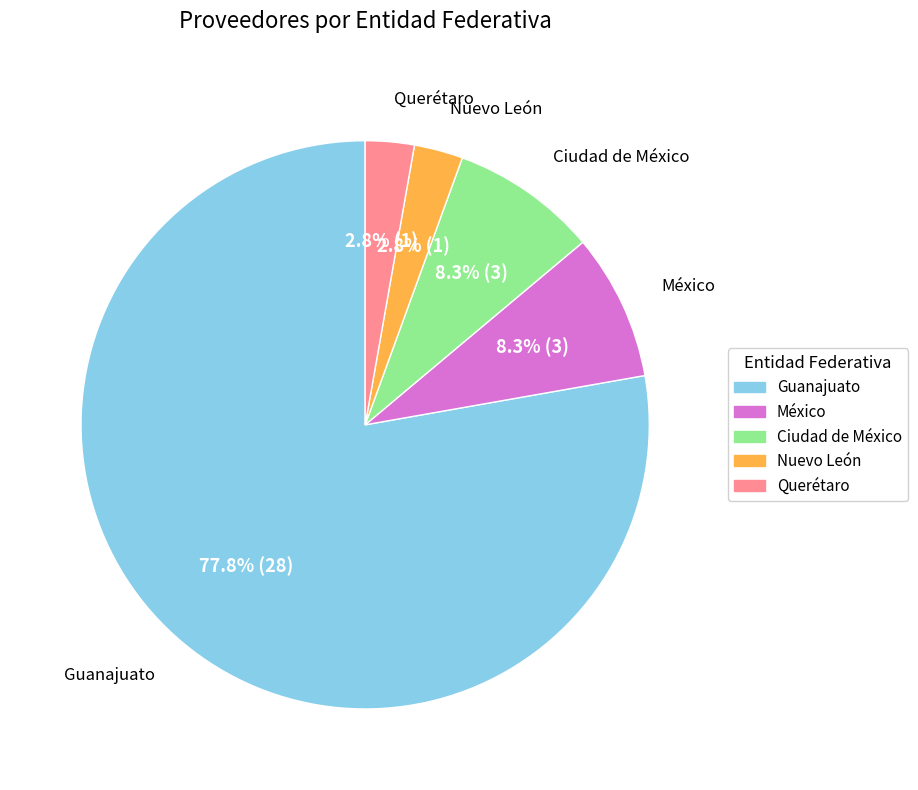

To the nearest percent, what percentage of the pie is Ciudad de México?

8%